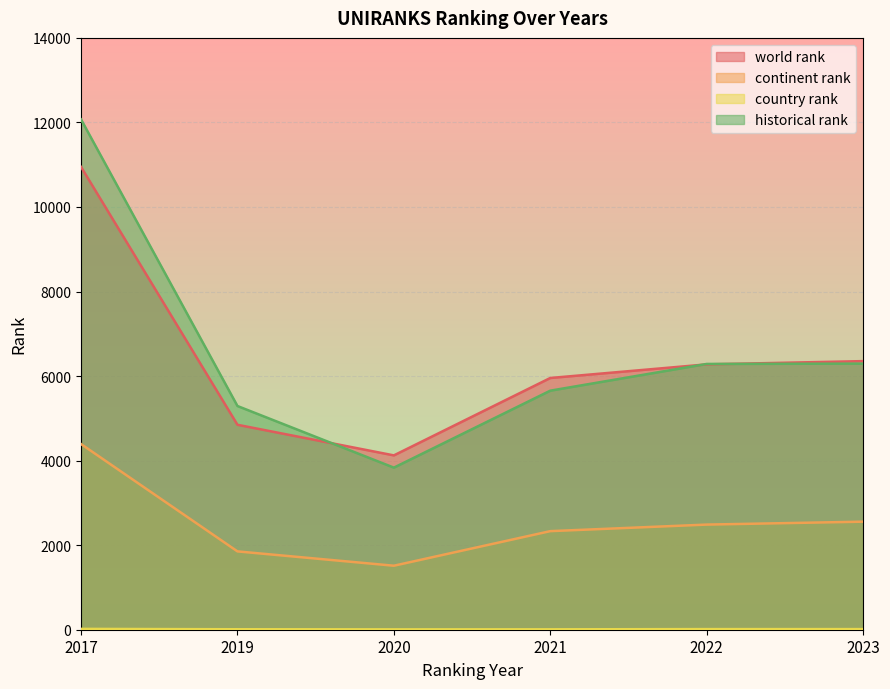

How many lines are shown in the chart?

4